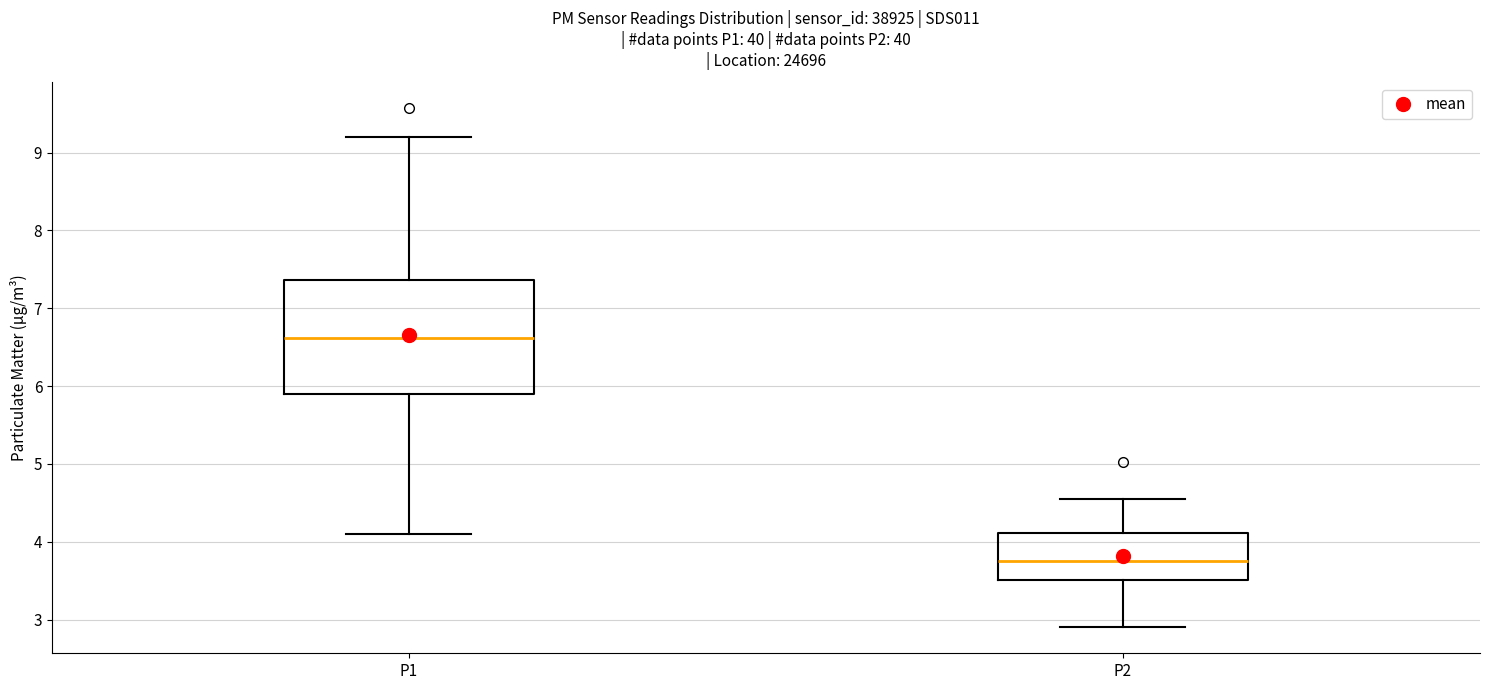

Reading left to right, transcribe this box plot: for each box, give where its median line is, the range the box spans, and where its two whiskers end, as read against the y-axis. The values are not printed on the chart, so give them approximately, as read against the axis.

P1: median 6.6, box 5.9 to 7.4, whiskers 4.1 to 9.2
P2: median 3.8, box 3.5 to 4.1, whiskers 2.9 to 4.6